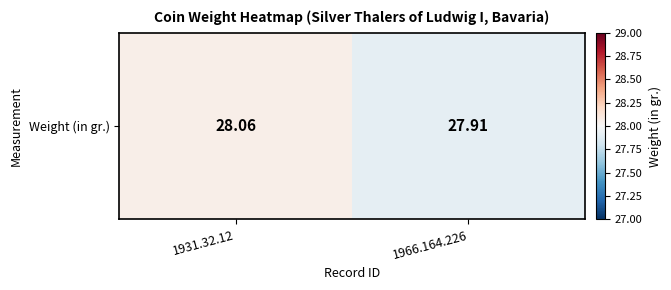

Reading right to left, extract all data points from this chart.

1966.164.226=27.9	1931.32.12=28.1